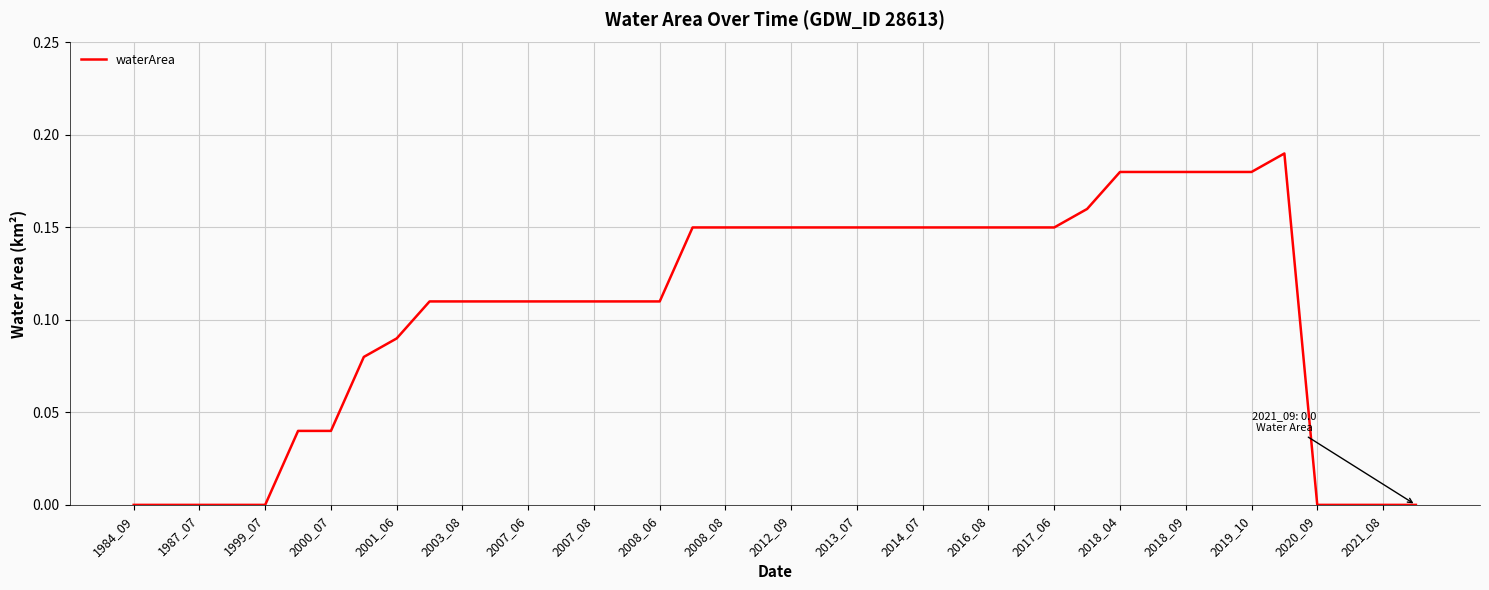

Reading left to right, what are all the values shown in this chart?

0.0	0.0	0.0	0.0	0.0	0.0	0.0	0.1	0.1	0.1	0.1	0.1	0.1	0.1	0.1	0.1	0.1	0.1	0.1	0.1	0.1	0.1	0.1	0.1	0.1	0.1	0.1	0.1	0.1	0.2	0.2	0.2	0.2	0.2	0.2	0.2	0.0	0.0	0.0	0.0